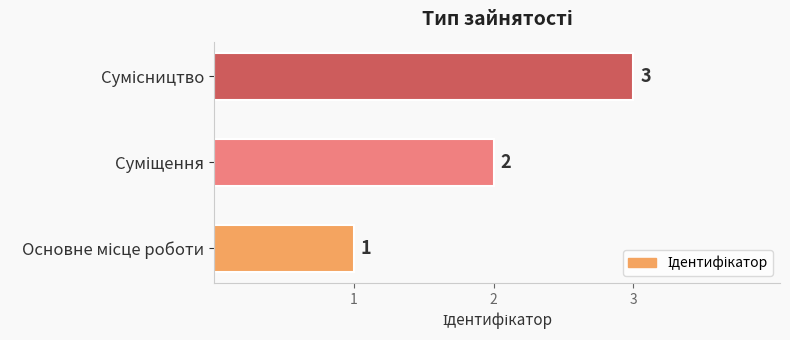

What is the maximum value shown in the chart?

3